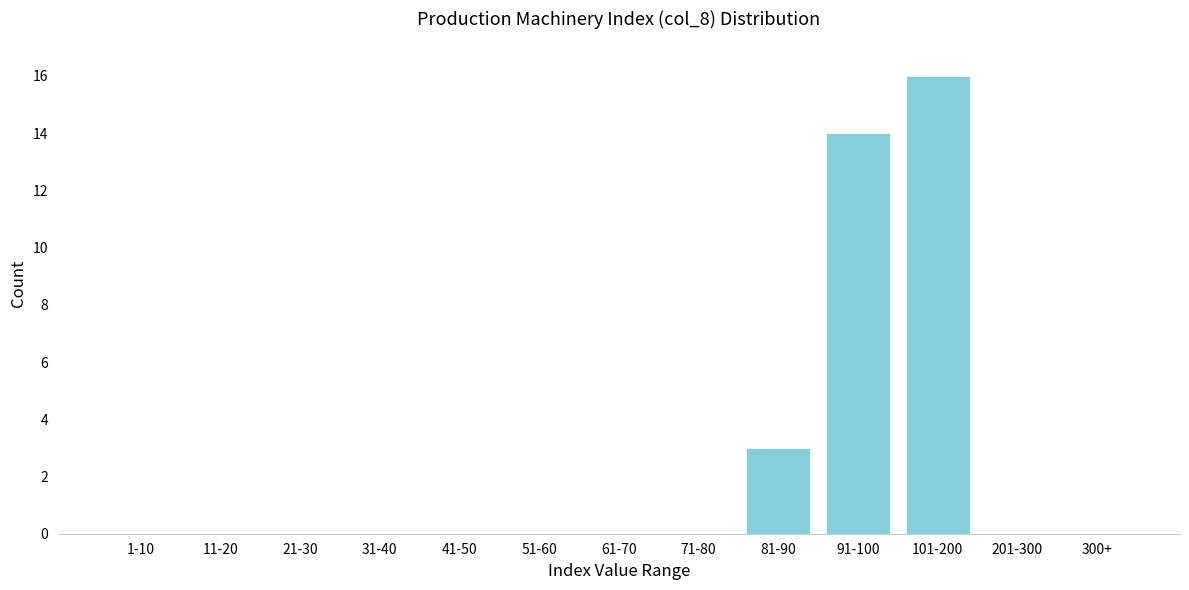

Reading right to left, extract all data points from this chart.

300+=0	201-300=0	101-200=16	91-100=14	81-90=3	71-80=0	61-70=0	51-60=0	41-50=0	31-40=0	21-30=0	11-20=0	1-10=0